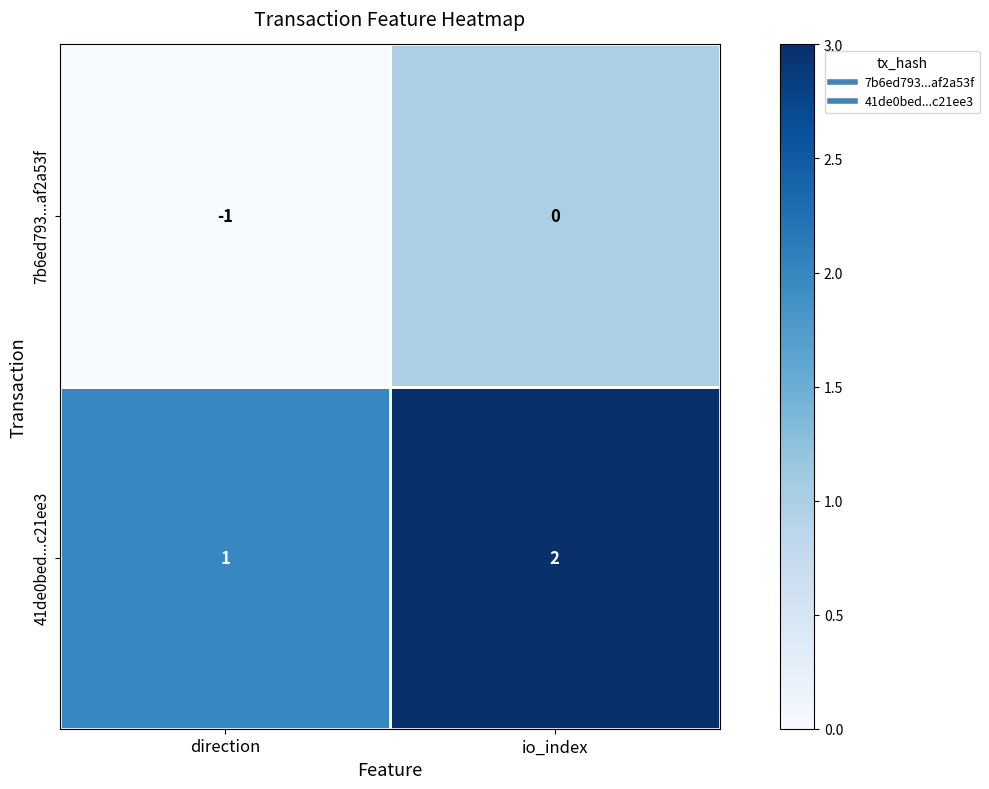

Rank the series by their average value, from lowest to highest.

7b6ed793...af2a53f, 41de0bed...c21ee3